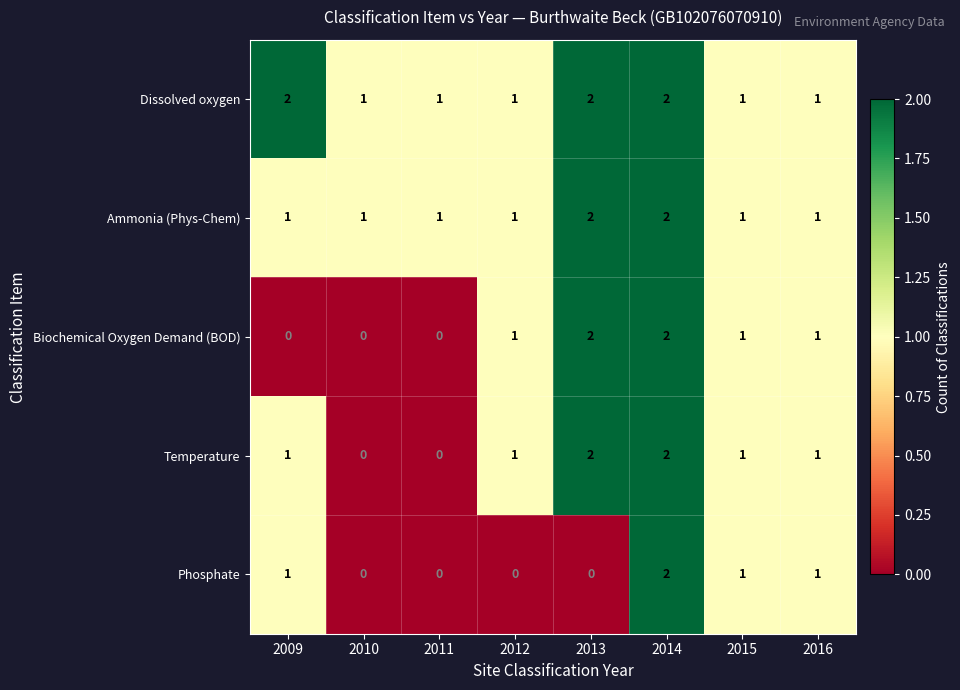

What is the difference between the highest and lowest values at 2012?

1